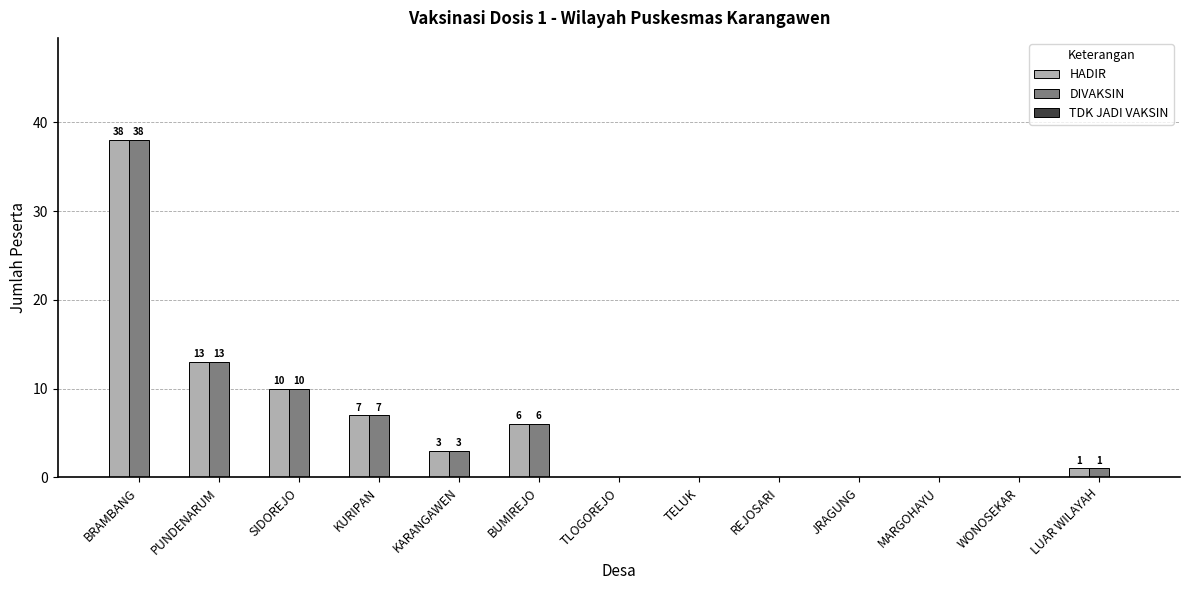

What is the total value across all series at PUNDENARUM?

26